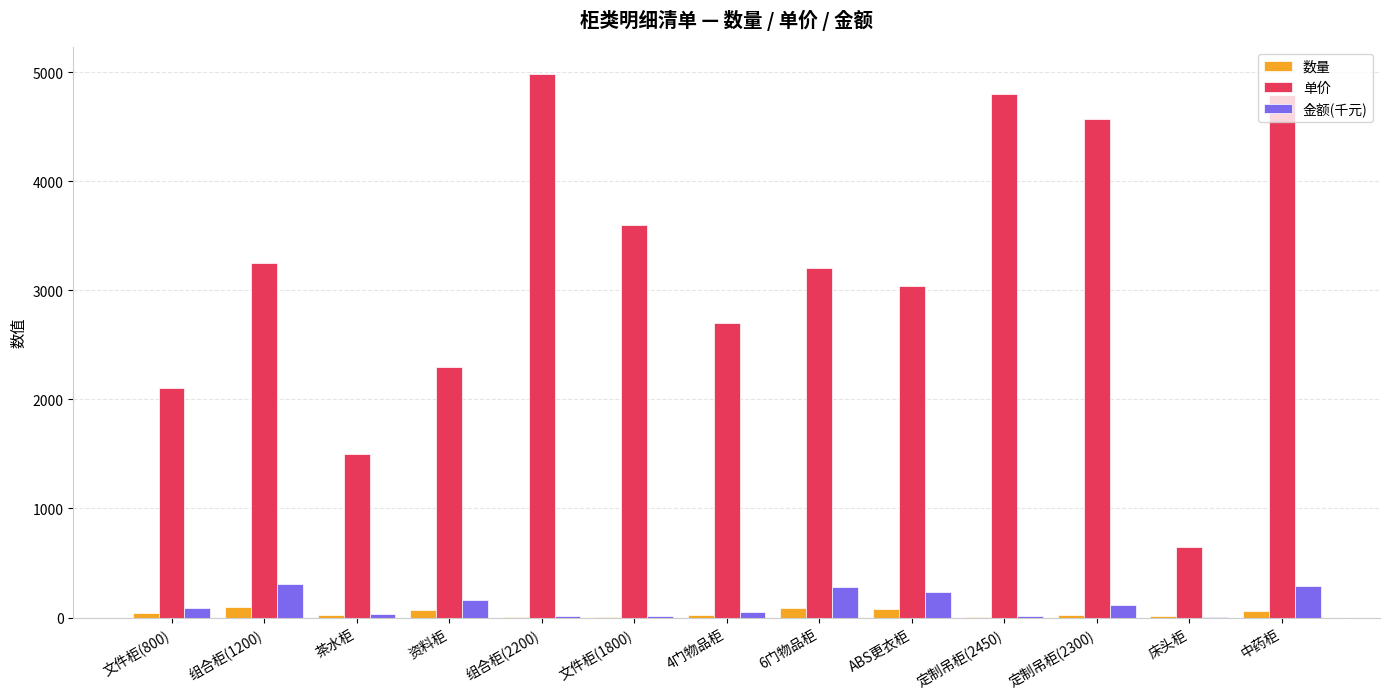

What is the maximum value for 单价?

4980.0